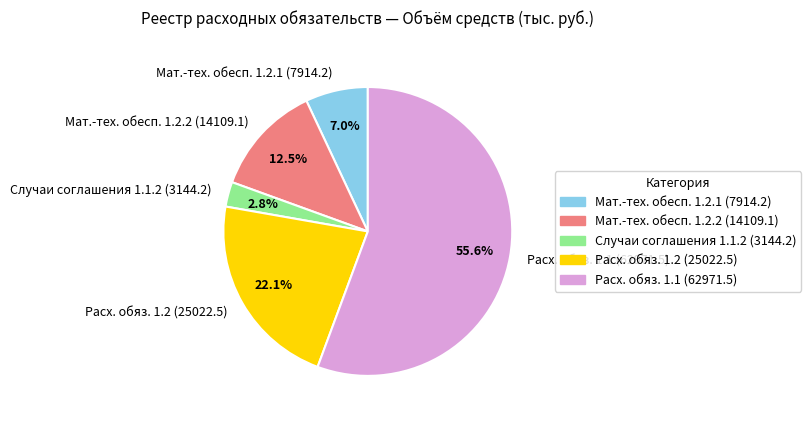

Do Случаи соглашения 1.1.2 (3144.2) and Мат.-тех. обесп. 1.2.1 (7914.2) together represent more than half of the pie?

No